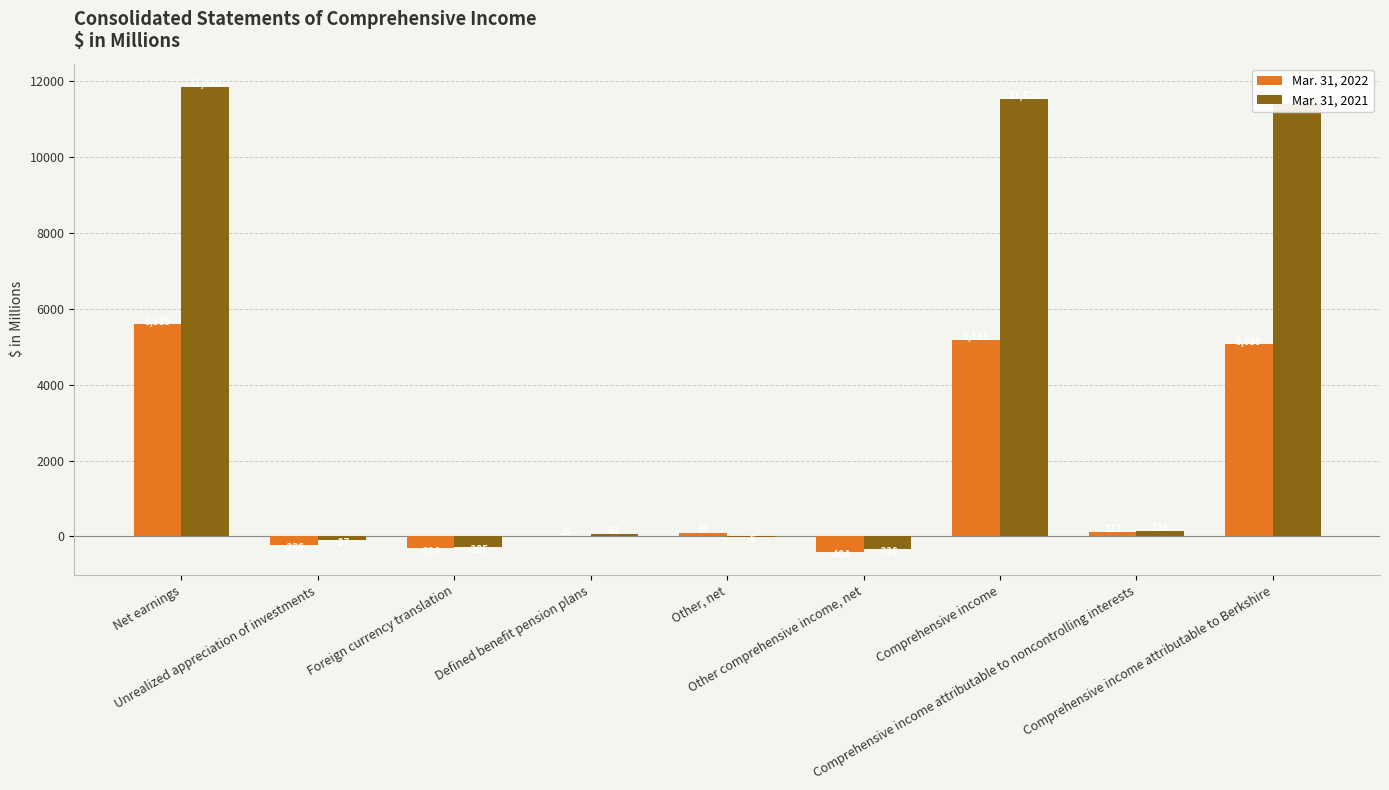

True or false: Mar. 31, 2021 has a value of -320 at Other comprehensive income, net.

True